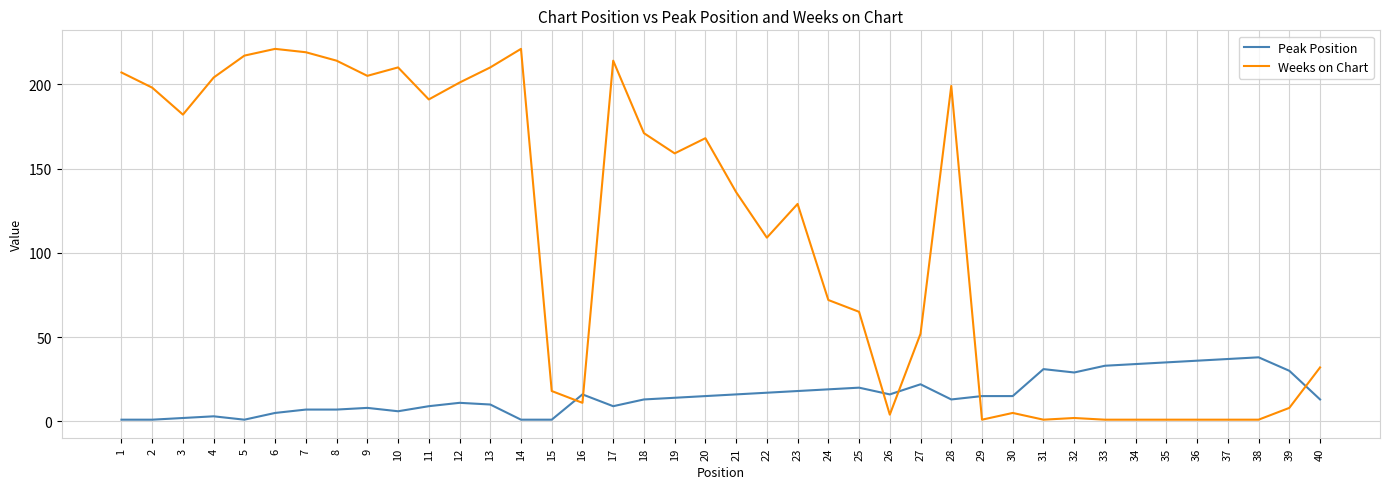

Reading right to left, list all the values displayed in this chart.

Peak Position: 13	30	38	37	36	35	34	33	29	31	15	15	13	22	16	20	19	18	17	16	15	14	13	9	16	1	1	10	11	9	6	8	7	7	5	1	3	2	1	1
Weeks on Chart: 32	8	1	1	1	1	1	1	2	1	5	1	199	52	4	65	72	129	109	136	168	159	171	214	11	18	221	210	201	191	210	205	214	219	221	217	204	182	198	207